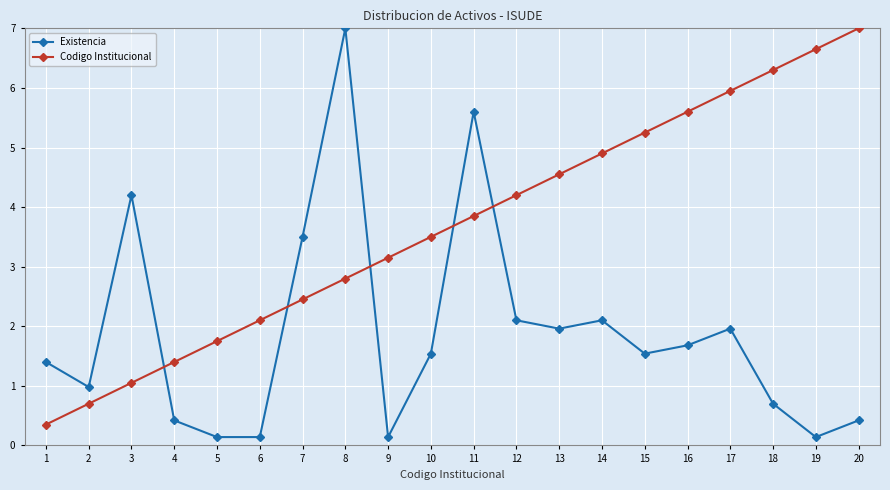

Rank the series by their average value, from lowest to highest.

Existencia, Codigo Institucional